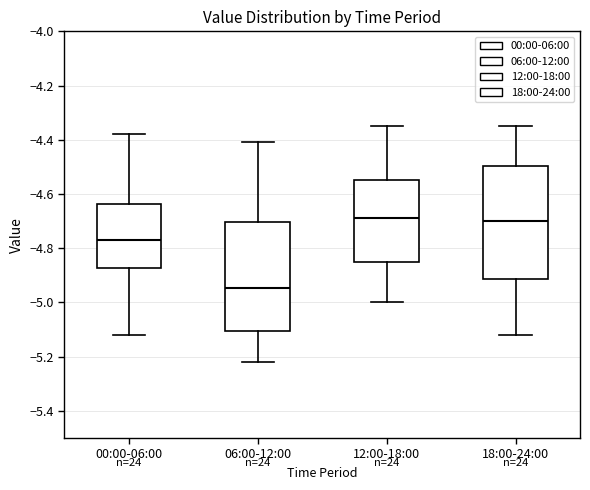

Which box has the lowest median line?

06:00-12:00